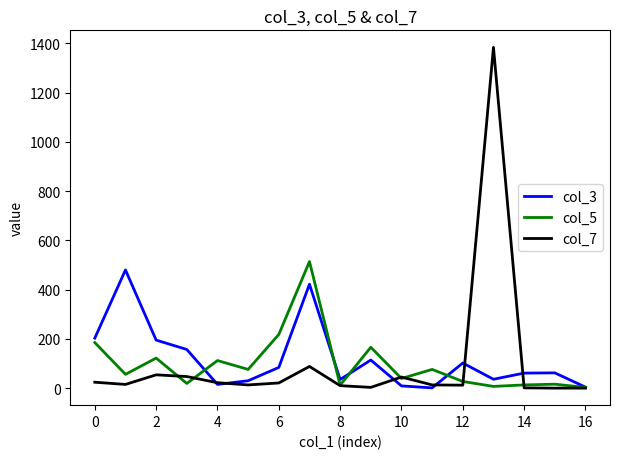

What is the greatest value displayed?

1384